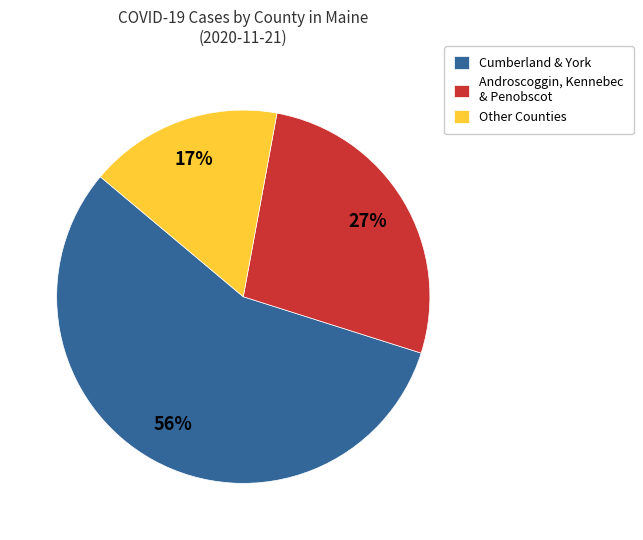

True or false: Androscoggin, Kennebec & Penobscot accounts for 27% of the total.

True